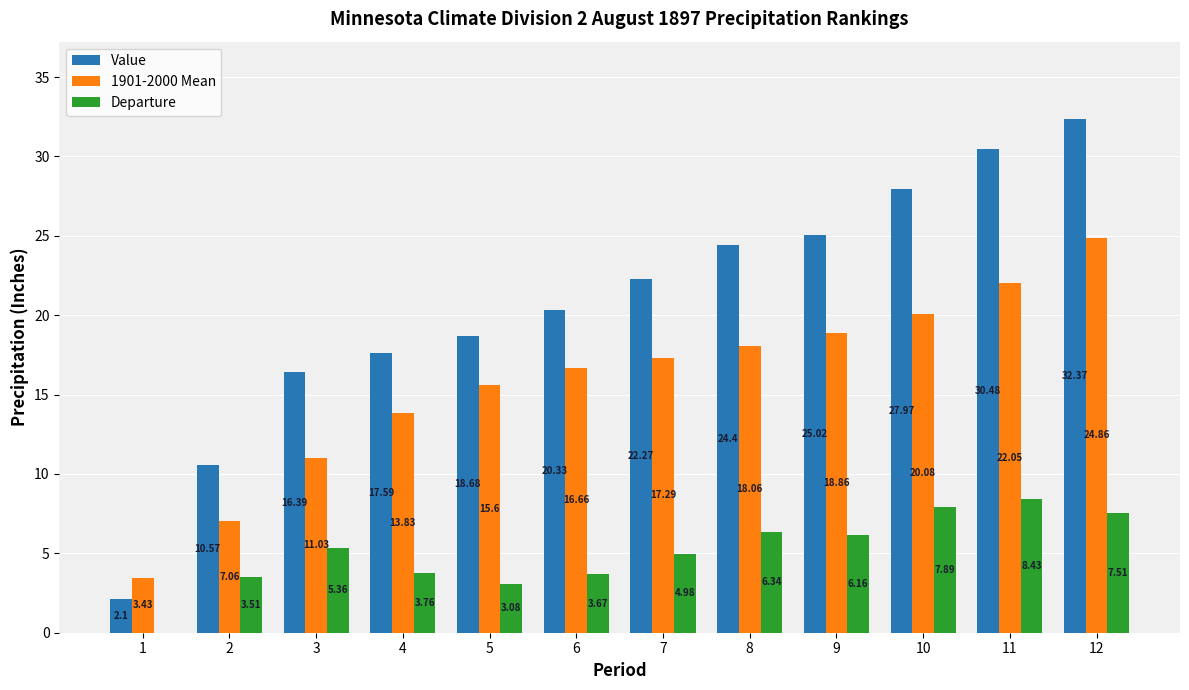

How many values in the Departure series are below 5?

6